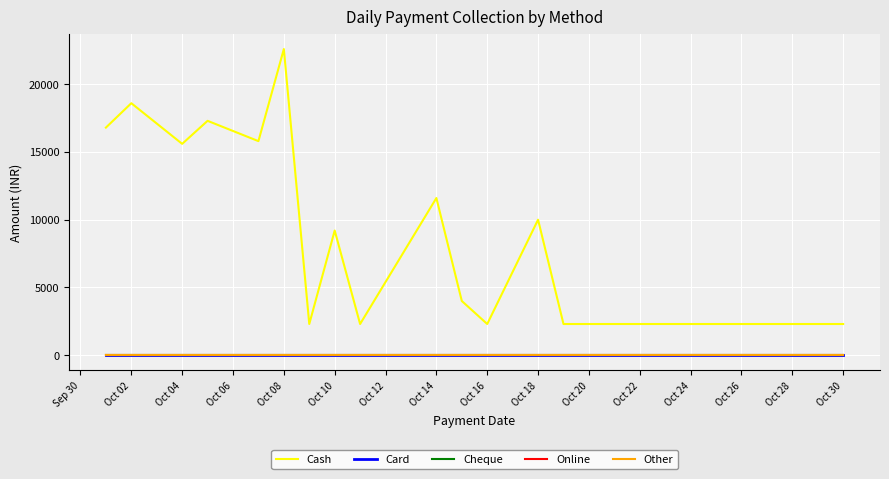

Does the chart display data point markers on the line(s)?

No